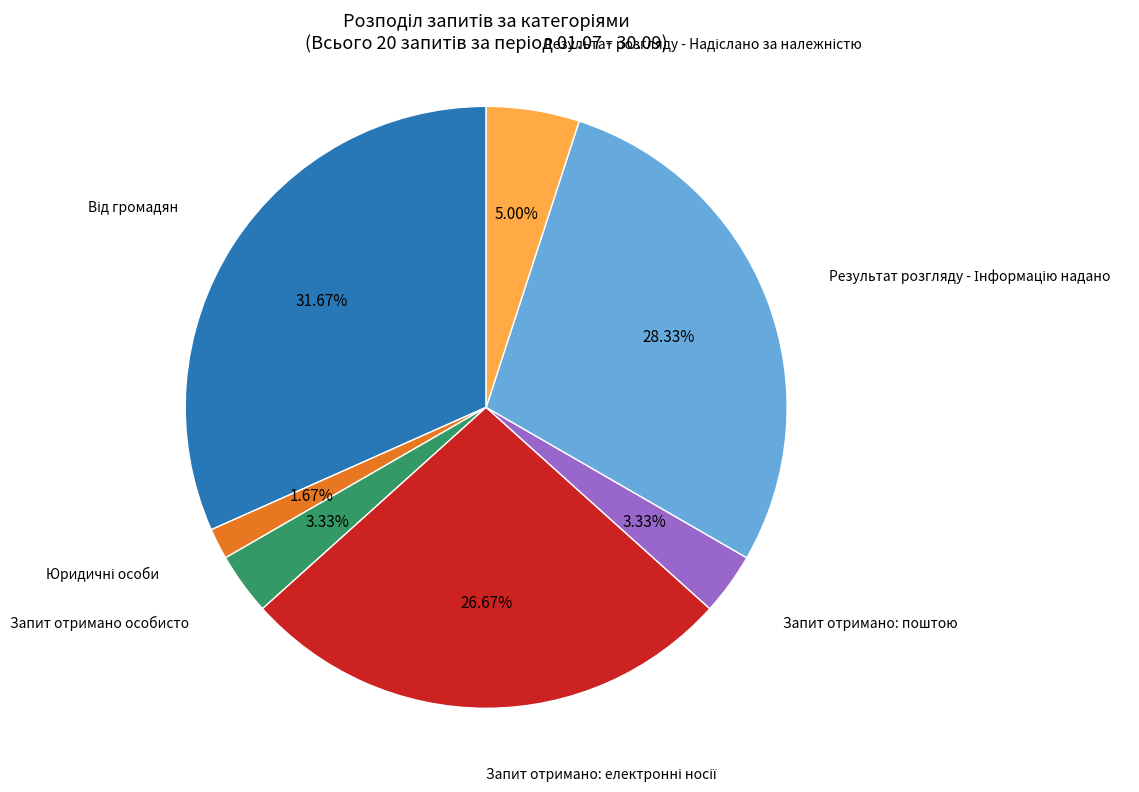

How many slices are in this pie chart?

7